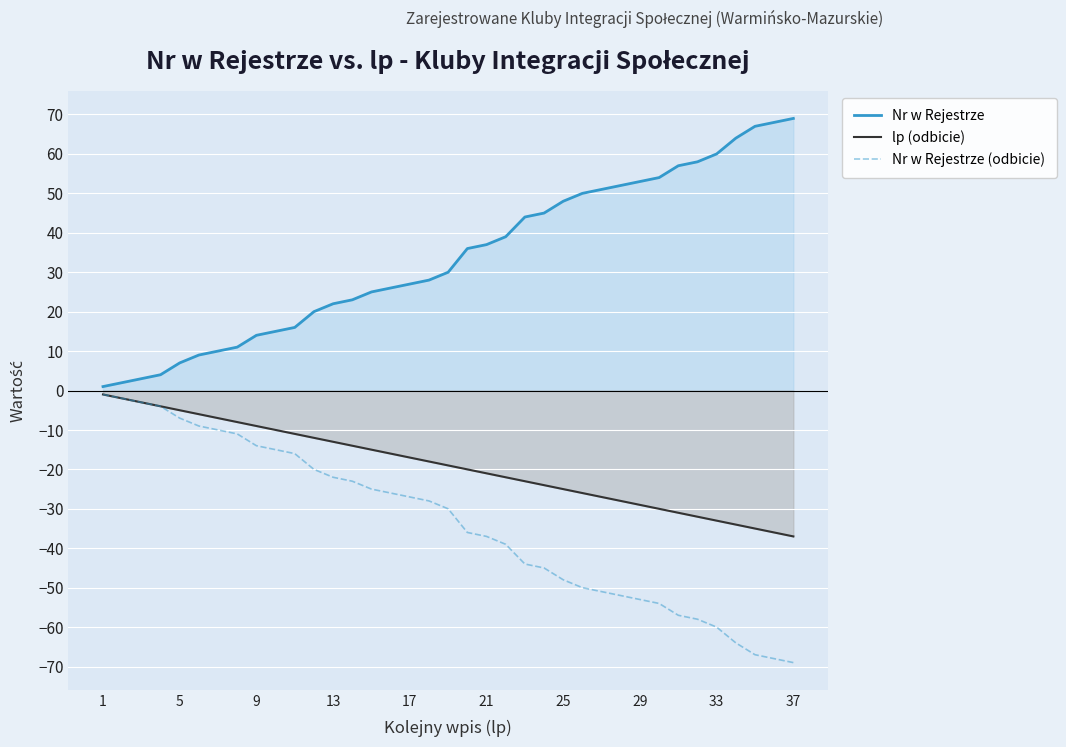

List the series in order of their overall mean, highest first.

Nr w Rejestrze, lp (odbicie), Nr w Rejestrze (odbicie)